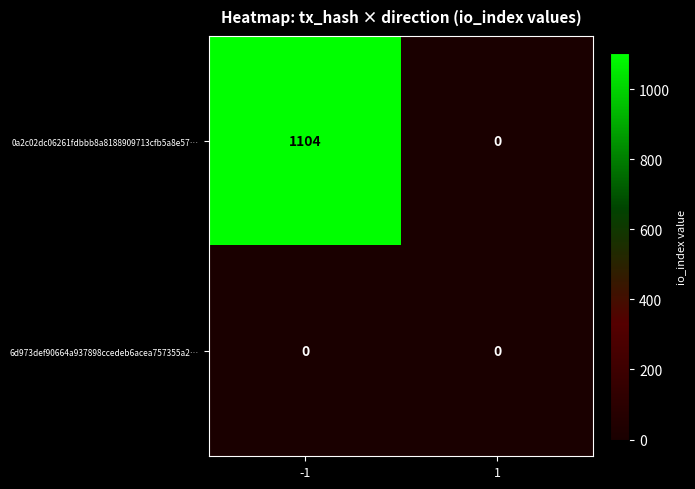

Which series has the largest range (max minus min)?

0a2c02dc06261fdbbb8a8188909713cfb5a8e57…